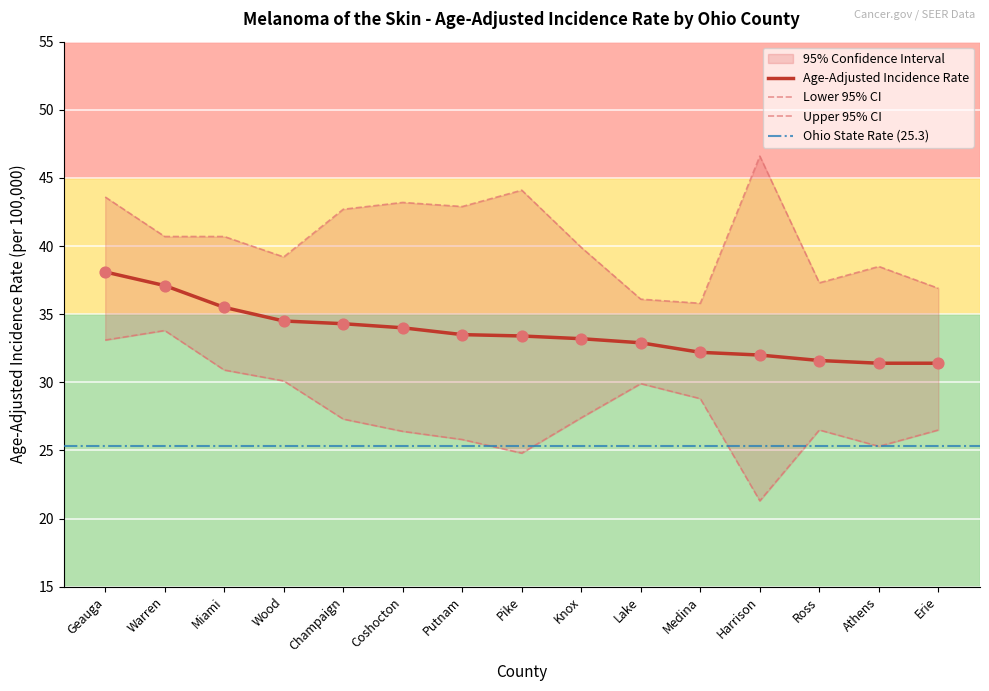

At how many categories does at least one series exceed 21?

15